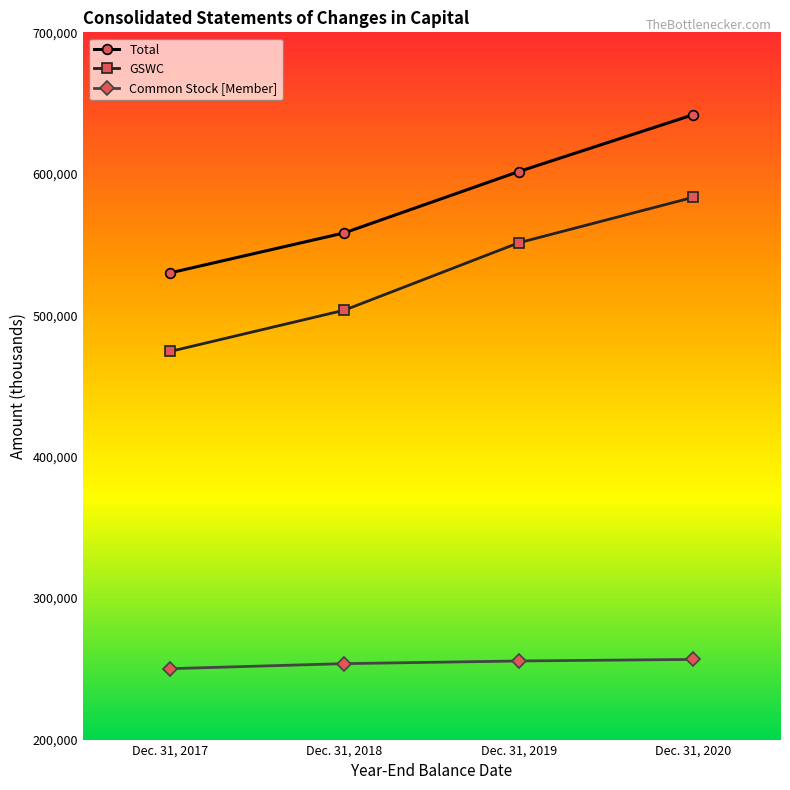

What is the difference between the maximum and minimum values in the Total series?

111728